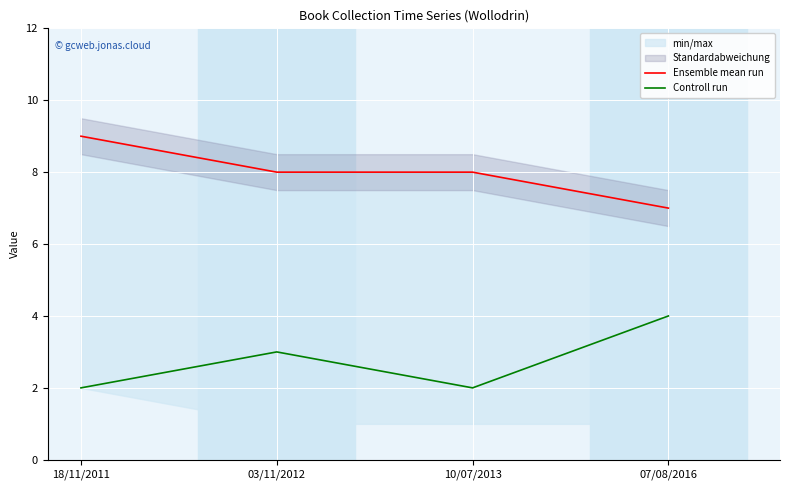

Rank the series by their average value, from highest to lowest.

Ensemble mean run, Controll run